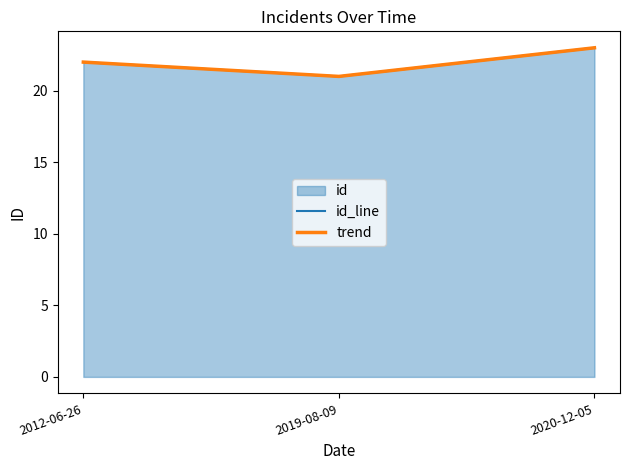

How many lines are shown in the chart?

2